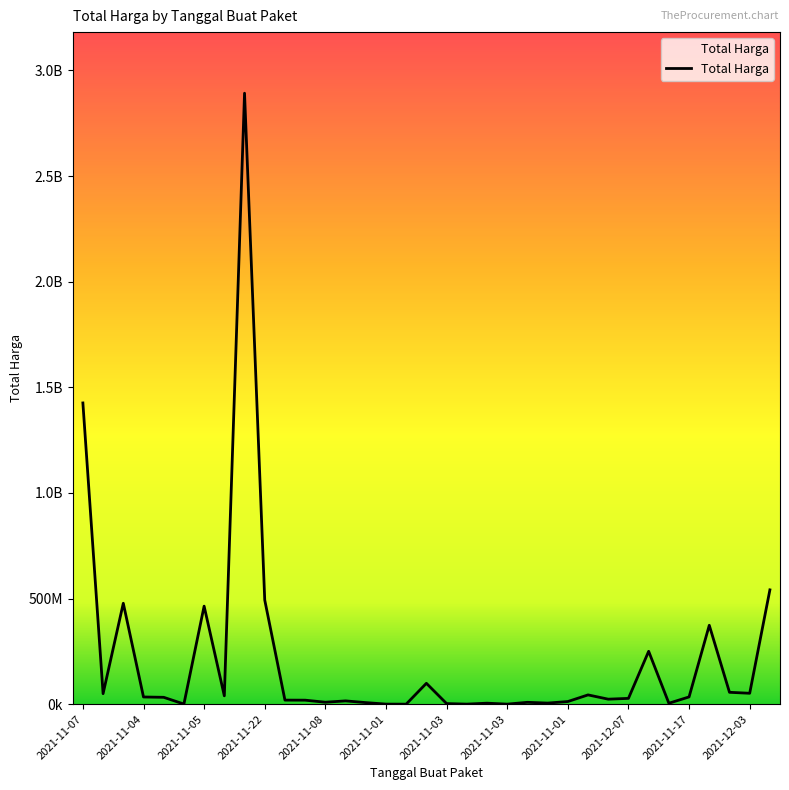

What is the difference between the maximum and second lowest values?

2891940000